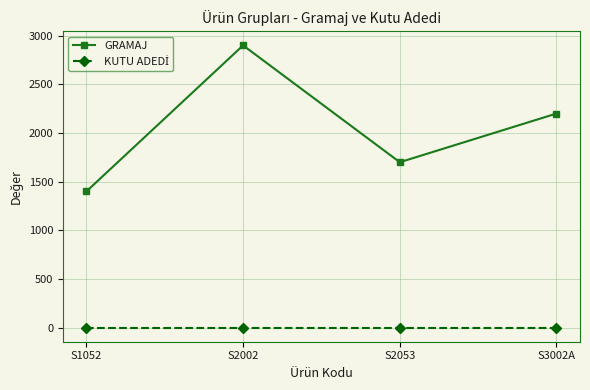

Where is the first local minimum for GRAMAJ?

S2053